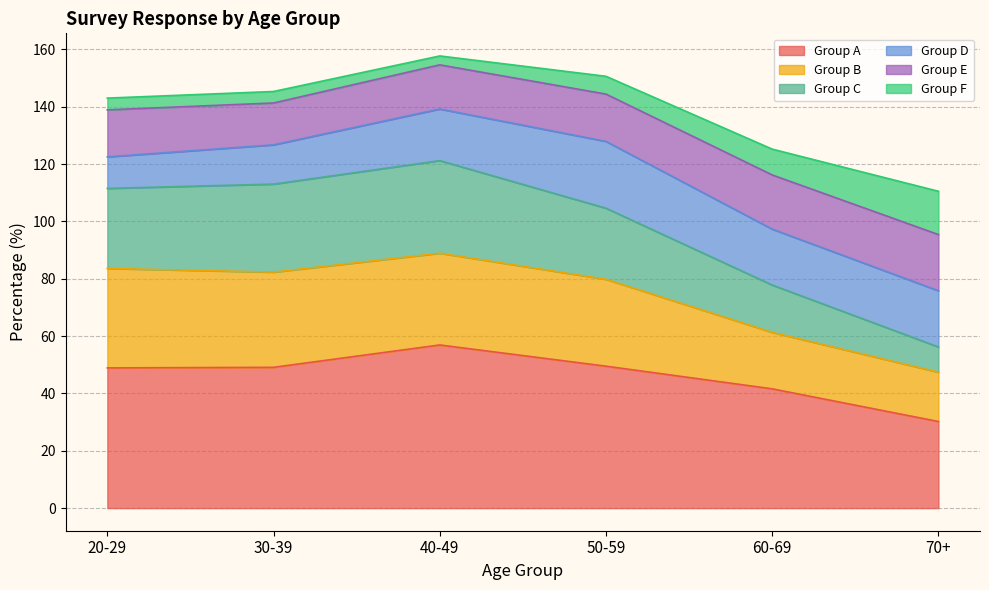

What is the maximum value for Group A?

56.9